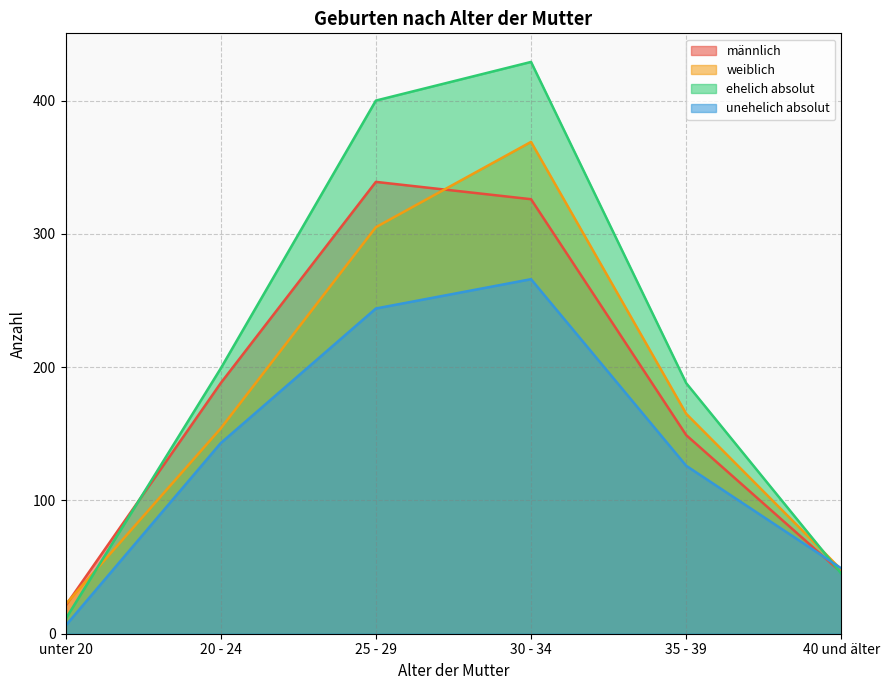

The weiblich series shows 34 at 35 - 39. True or false?

False